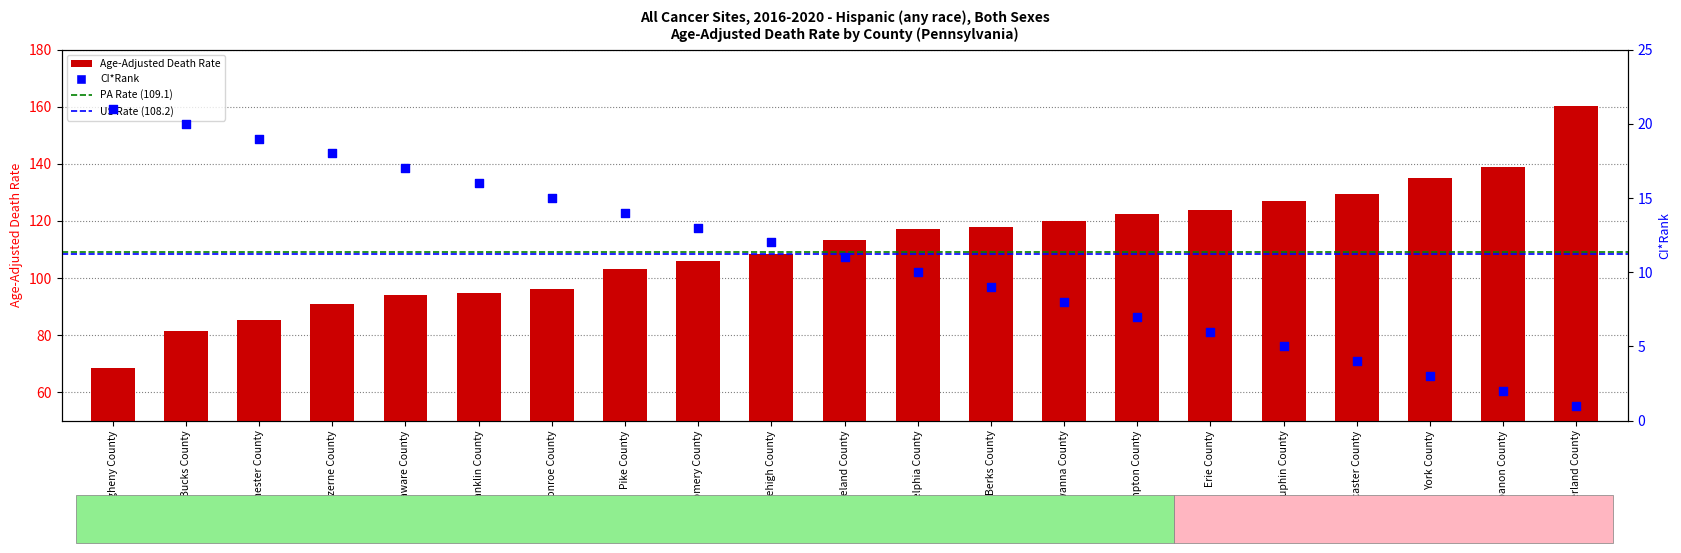

What are all the series names shown in the legend?

Age-Adjusted Death Rate, CI*Rank